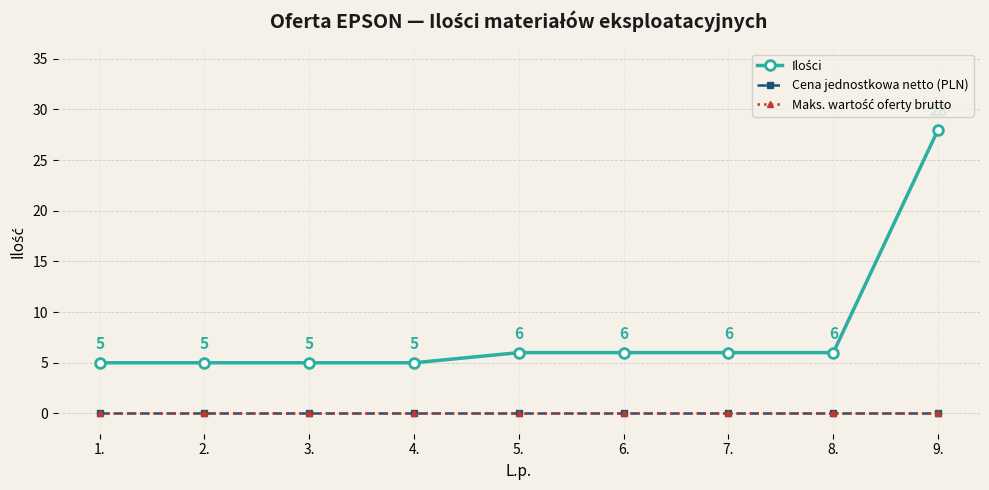

Is this an area chart (filled region under the line)?

No